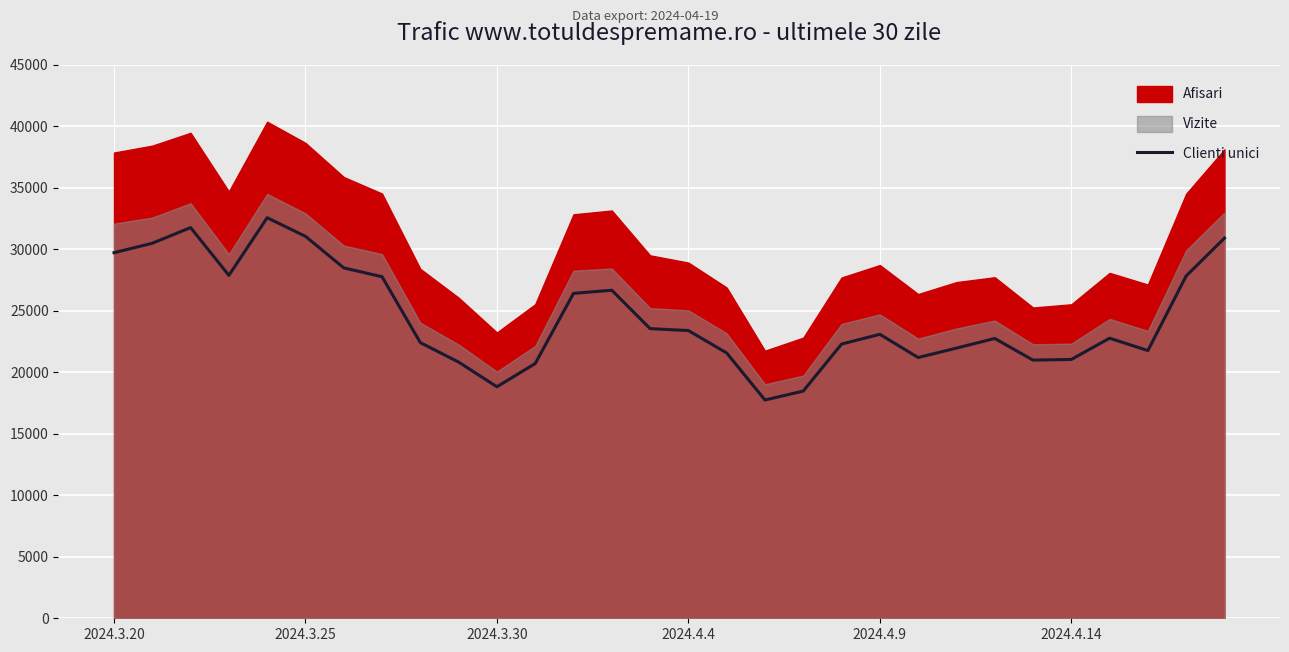

What is the difference between the maximum and minimum values?

14825